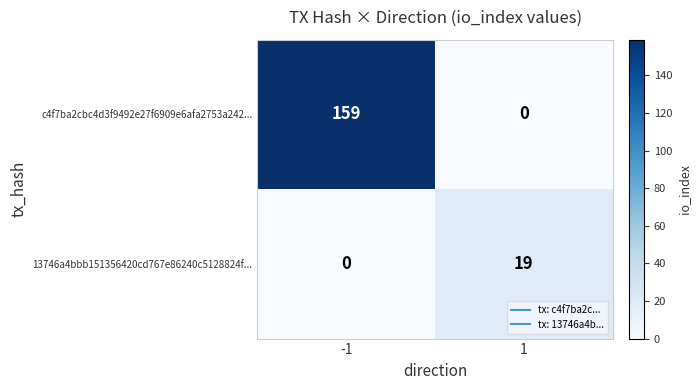

What is the difference between the highest and lowest values at 1?

19